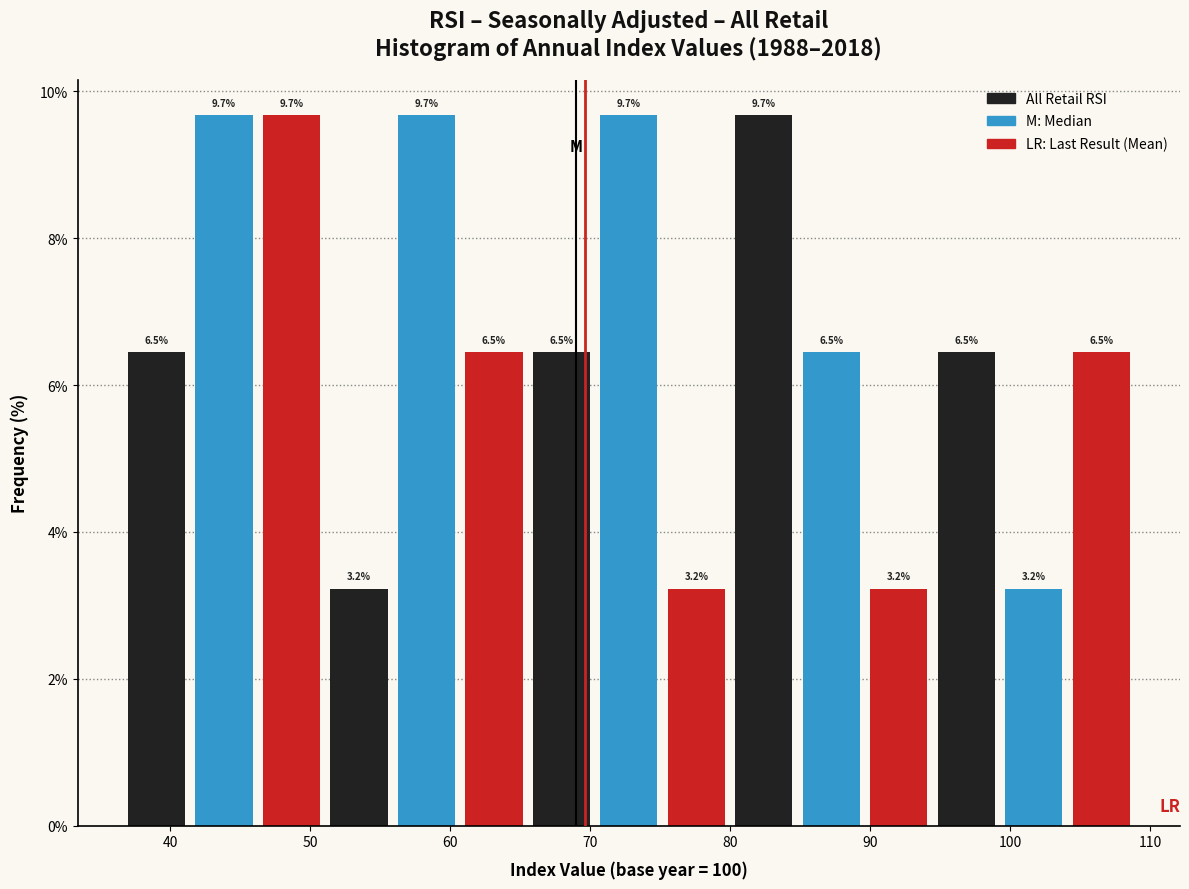

Reading left to right, transcribe this chart: for each bar, give the range it covers on the x-axis and its height. The bar edges are not printed on the chart, so give them approximately, as read against the axis.

37 to 41: 6.5
41 to 46: 9.7
46 to 51: 9.7
51 to 56: 3.2
56 to 61: 9.7
61 to 66: 6.5
66 to 70: 6.5
70 to 75: 9.7
75 to 80: 3.2
80 to 85: 9.7
85 to 90: 6.5
90 to 94: 3.2
94 to 99: 6.5
99 to 104: 3.2
104 to 109: 6.5